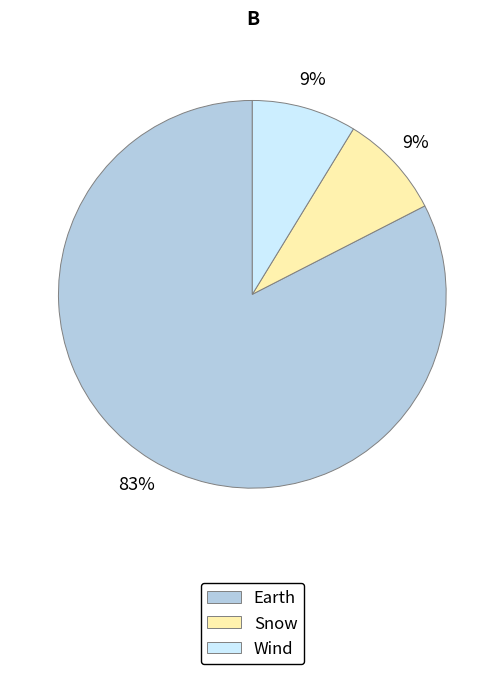

True or false: Snow accounts for 20% of the total.

False